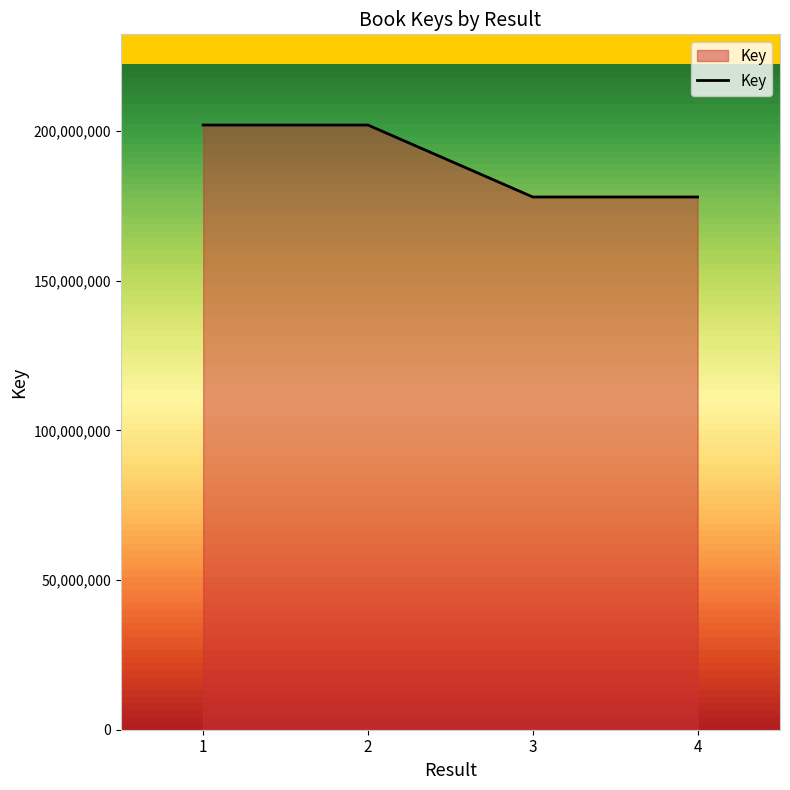

What is the sum of all values?

759780509